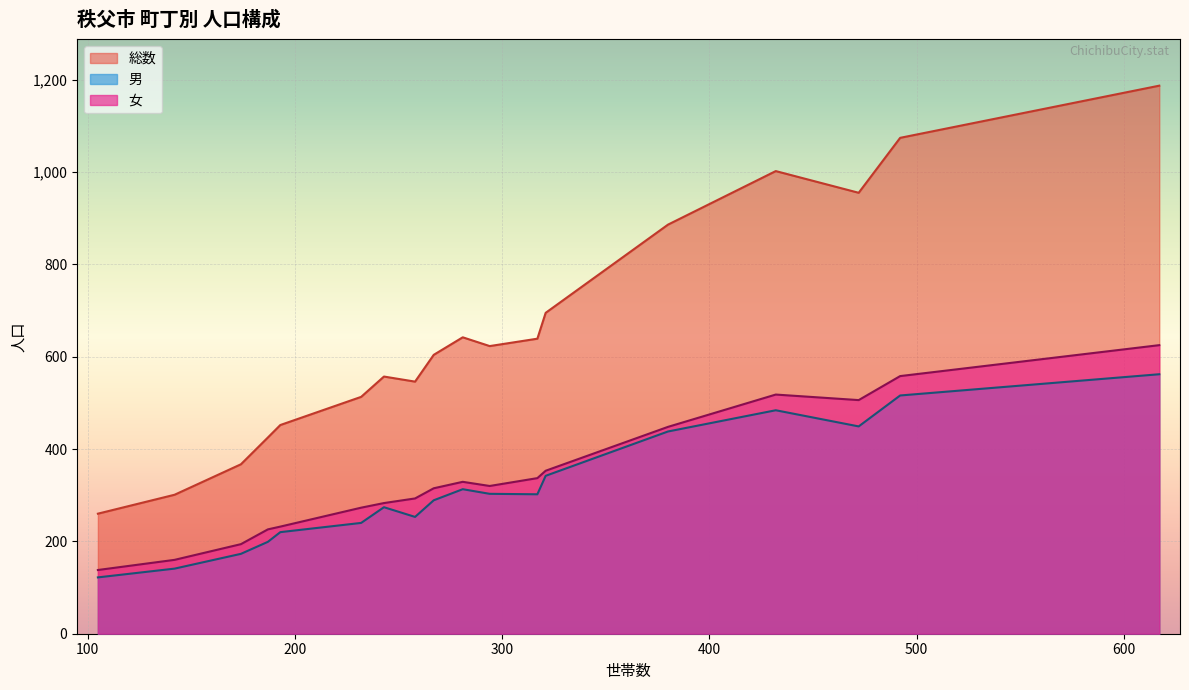

In 女, how many points are higher than both neighbors (excluding endpoints)?

2